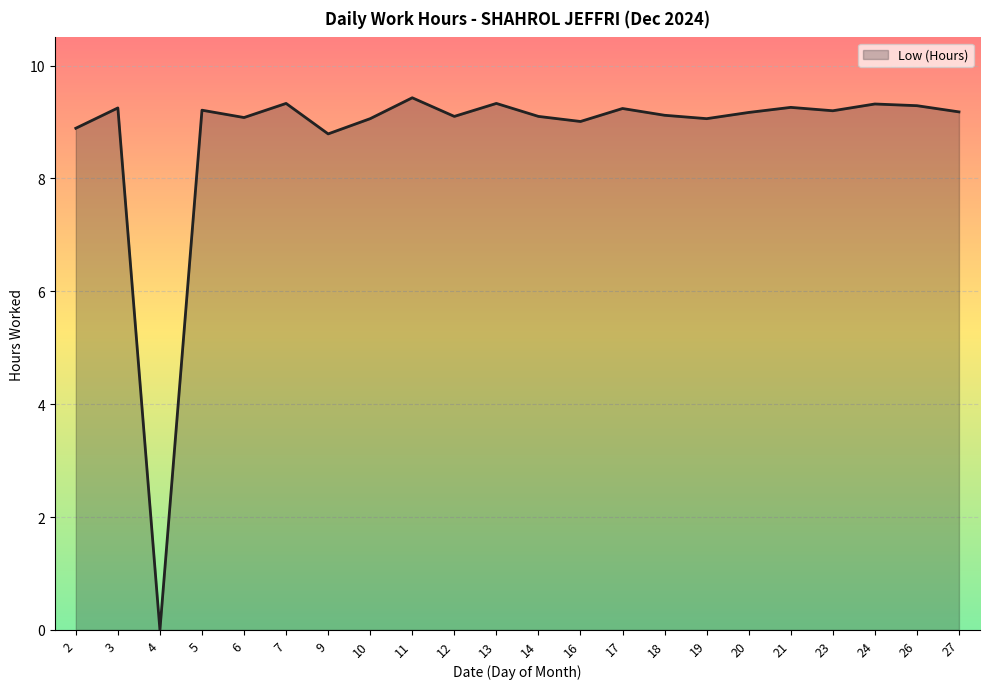

Where does the data first go above 9?

3